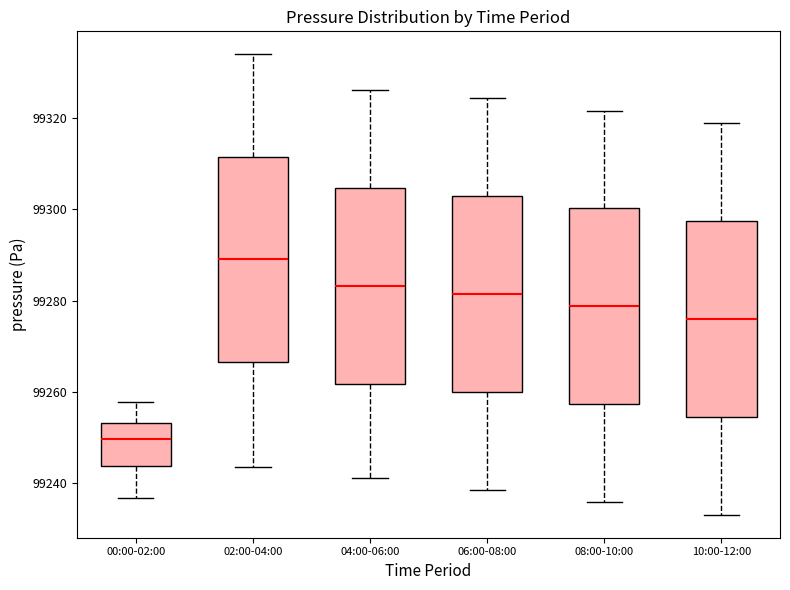

Reading left to right, transcribe this box plot: for each box, give where its median line is, the range the box spans, and where its two whiskers end, as read against the y-axis. The values are not printed on the chart, so give them approximately, as read against the axis.

00:00-02:00: median 99250, box 99244 to 99254, whiskers 99236 to 99258
02:00-04:00: median 99290, box 99266 to 99312, whiskers 99244 to 99334
04:00-06:00: median 99284, box 99262 to 99304, whiskers 99242 to 99326
06:00-08:00: median 99282, box 99260 to 99302, whiskers 99238 to 99324
08:00-10:00: median 99278, box 99258 to 99300, whiskers 99236 to 99322
10:00-12:00: median 99276, box 99254 to 99298, whiskers 99234 to 99318